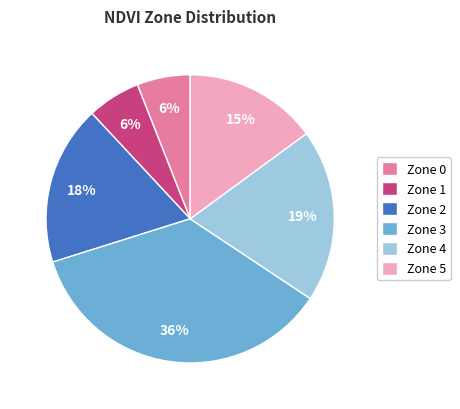

How many segments does this pie chart have?

6